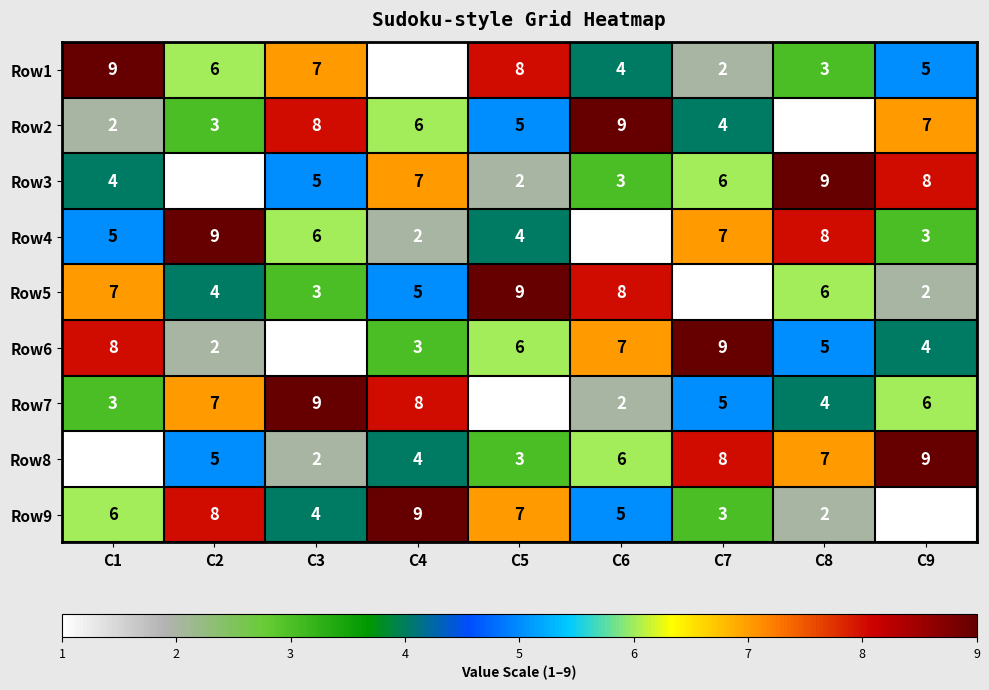

What is the sum of the Row5 values at C5 and C3?

12